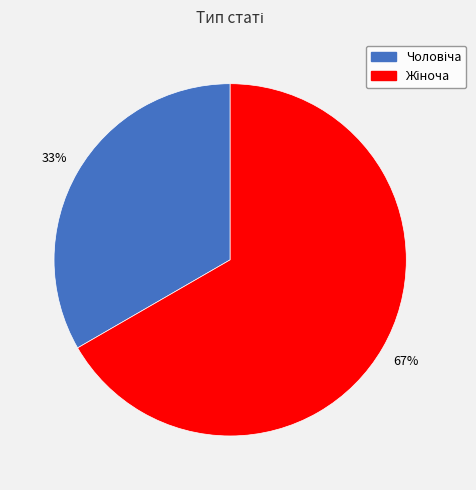

Is there a majority slice in this chart?

Yes